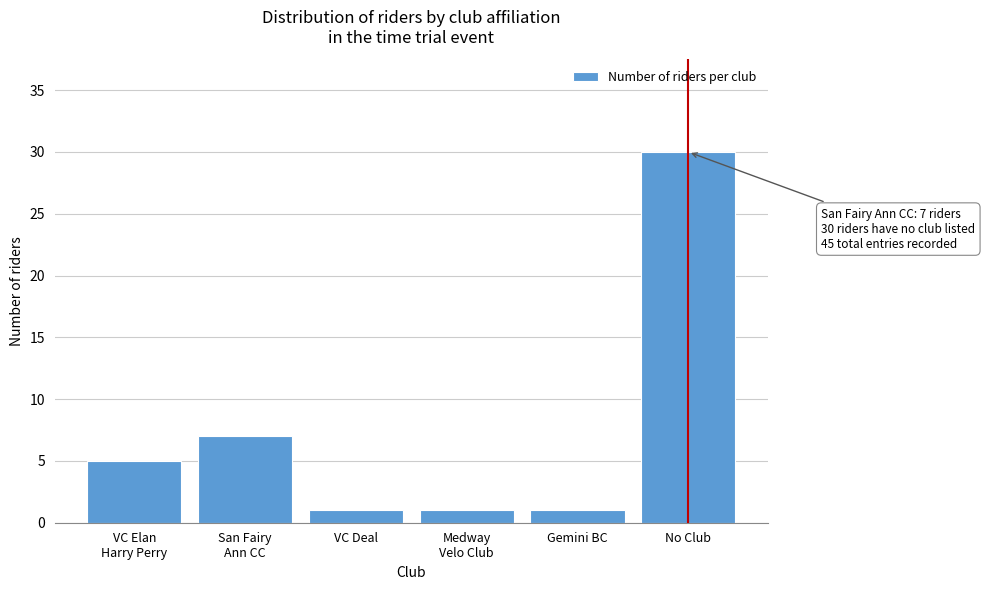

Reading left to right, list all the values displayed in this chart.

5	7	1	1	1	30